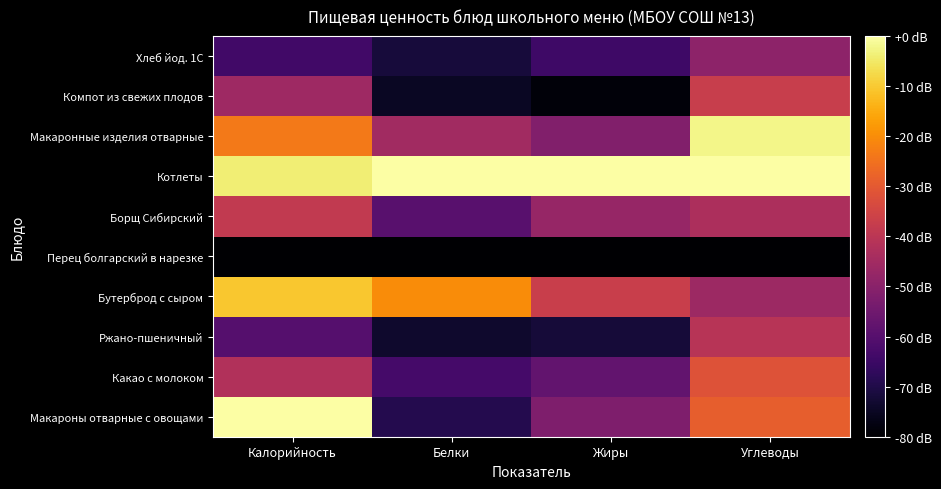

Reading left to right, what are all the values shown in this chart?

Макароны отварные с овощами: Калорийность=0.0	Белки=-69.3	Жиры=-52.1	Углеводы=-29.0
Какао с молоком: Калорийность=-41.9	Белки=-63.1	Жиры=-57.7	Углеводы=-31.7
Ржано-пшеничный: Калорийность=-60.2	Белки=-73.4	Жиры=-72.1	Углеводы=-40.8
Бутерброд с сыром: Калорийность=-10.3	Белки=-20.3	Жиры=-37.1	Углеводы=-46.1
Перец болгарский в нарезке: Калорийность=-80.0	Белки=-80.0	Жиры=-80.0	Углеводы=-80.0
Борщ Сибирский: Калорийность=-38.5	Белки=-59.7	Жиры=-47.5	Углеводы=-43.0
Котлеты: Калорийность=-3.8	Белки=0.0	Жиры=0.0	Углеводы=0.0
Макаронные изделия отварные: Калорийность=-23.5	Белки=-45.2	Жиры=-51.4	Углеводы=-2.4
Компот из свежих плодов: Калорийность=-45.8	Белки=-74.8	Жиры=-78.7	Углеводы=-37.2
Хлеб йод. 1С: Калорийность=-64.0	Белки=-71.8	Жиры=-64.4	Углеводы=-49.1